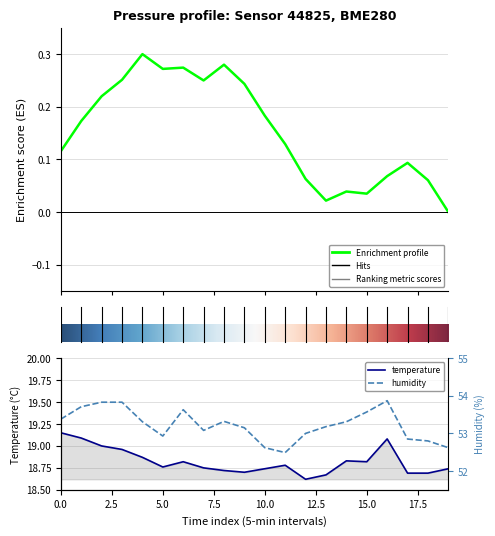

True or false: temperature and humidity intersect in this chart.

False